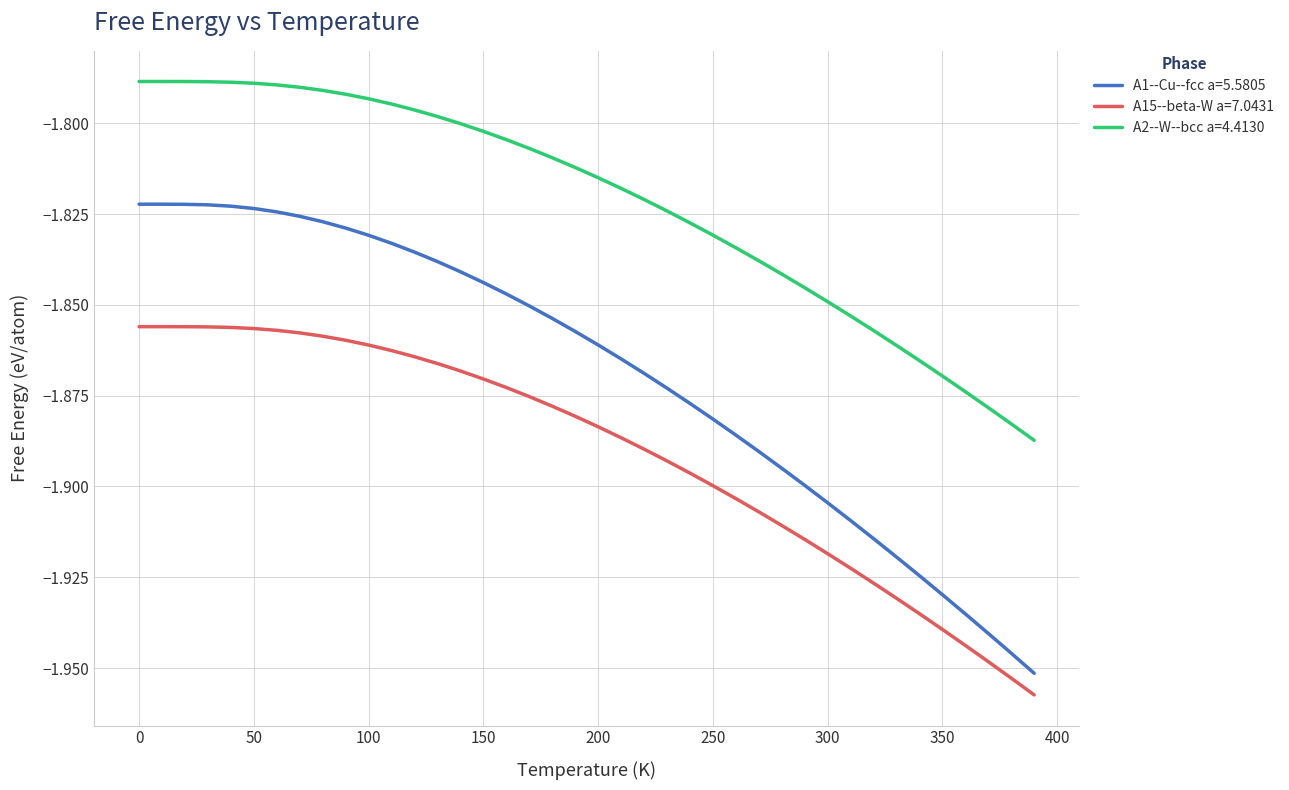

True or false: A1--Cu--fcc a=5.5805 and A15--beta-W a=7.0431 cross at least once.

False